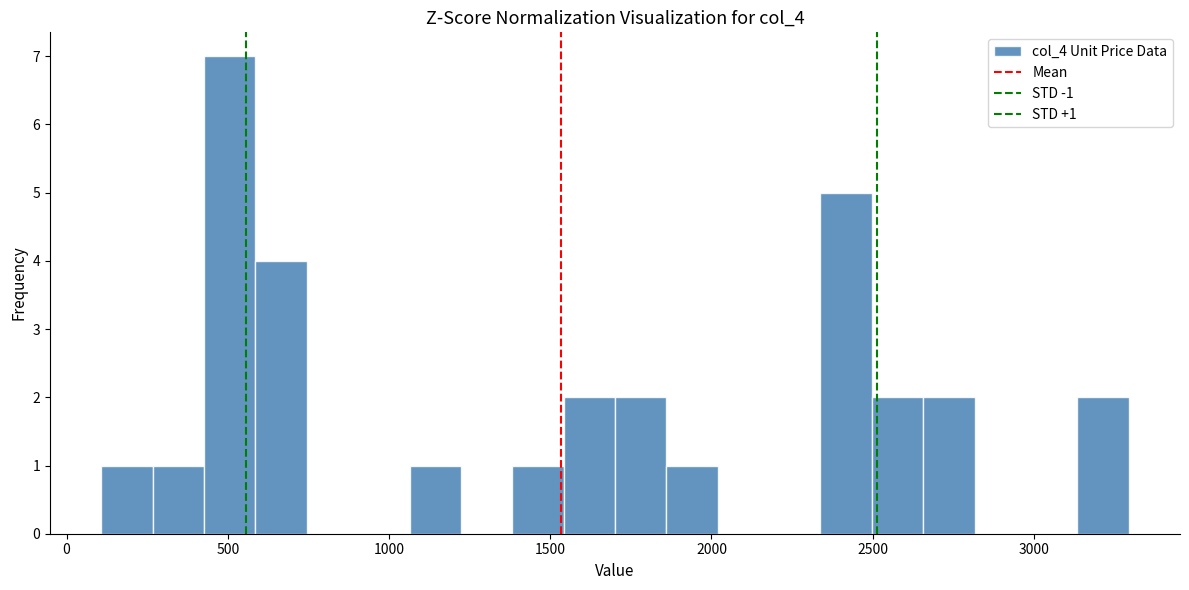

Read against the x-axis, roughly where is the centre of the tallest bar?

500